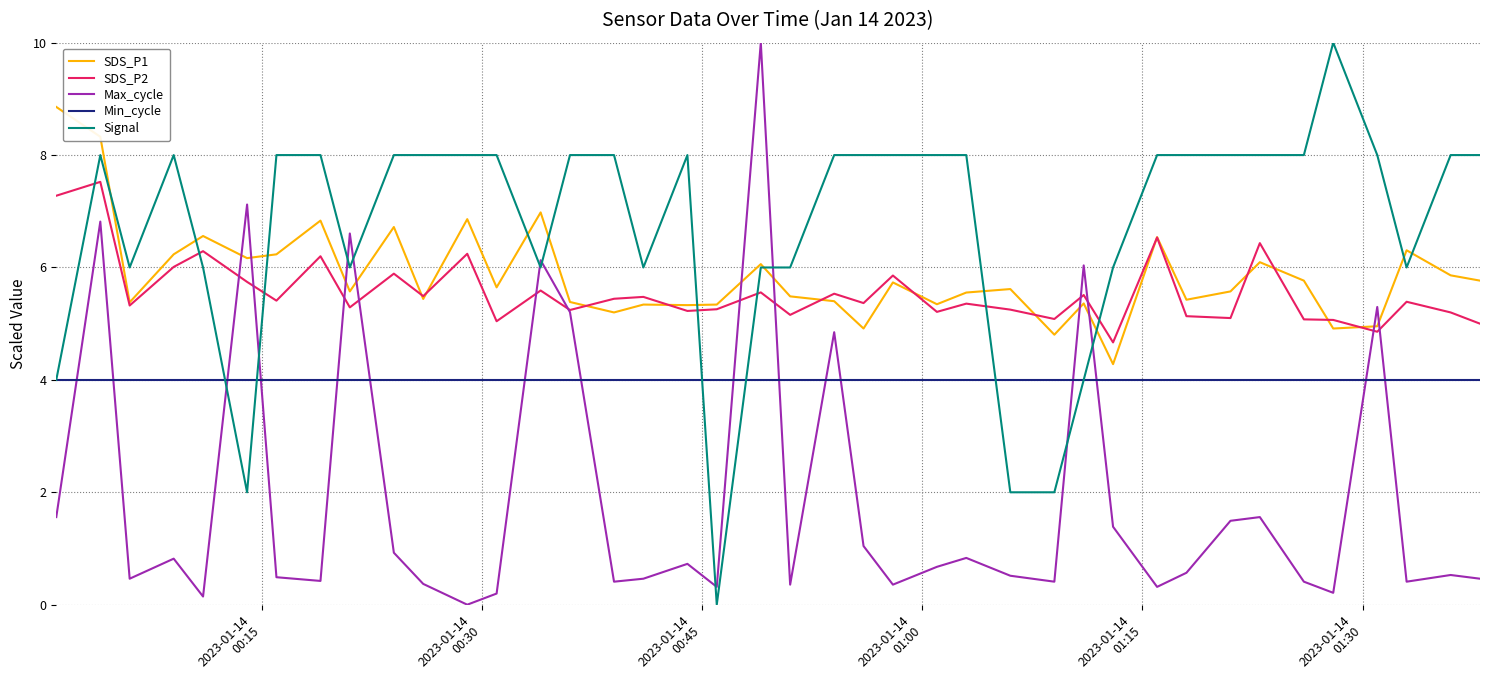

Which series has the largest total across all categories?

Signal